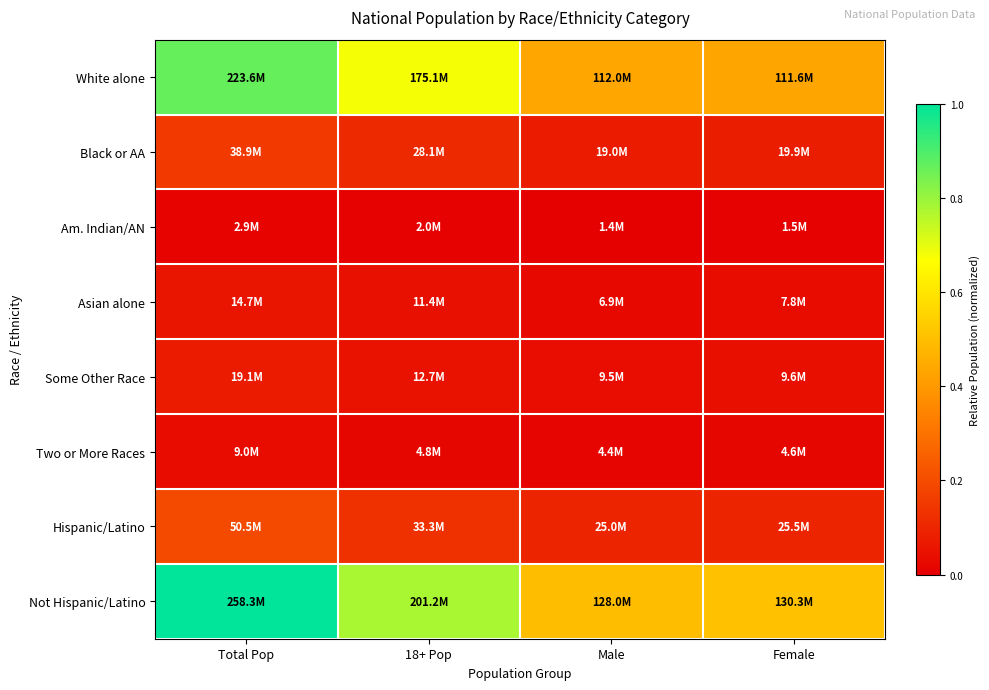

Between 18+ Pop and Male, which is larger?

18+ Pop